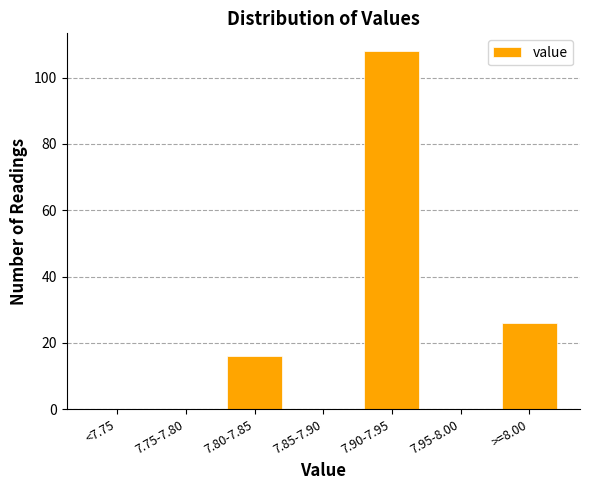

Reading right to left, what are all the values shown in this chart?

>=8.00=26	7.95-8.00=0	7.90-7.95=108	7.85-7.90=0	7.80-7.85=16	7.75-7.80=0	<7.75=0